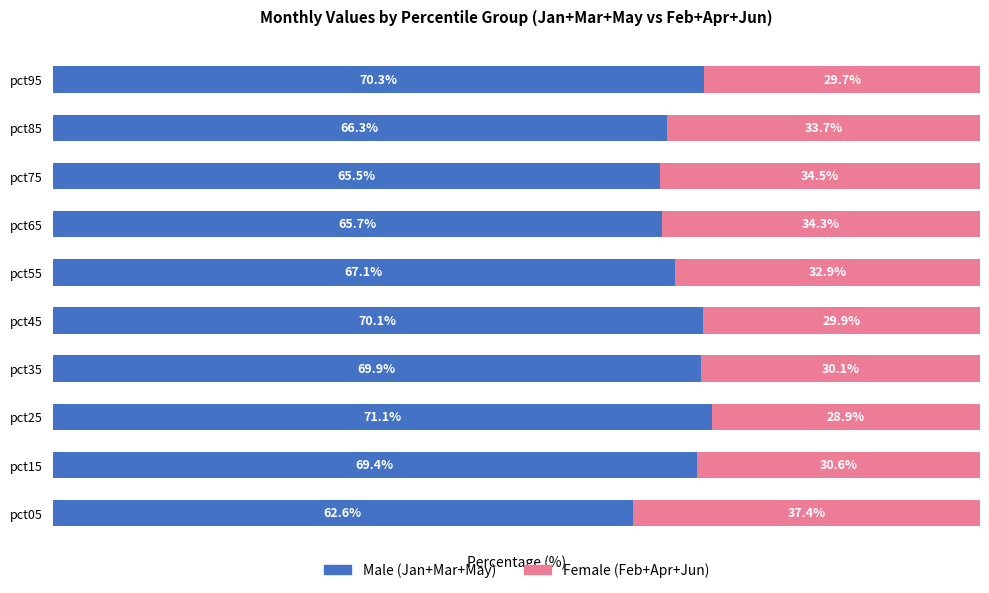

At which label does Male (Jan+Mar+May) reach its minimum?

pct05